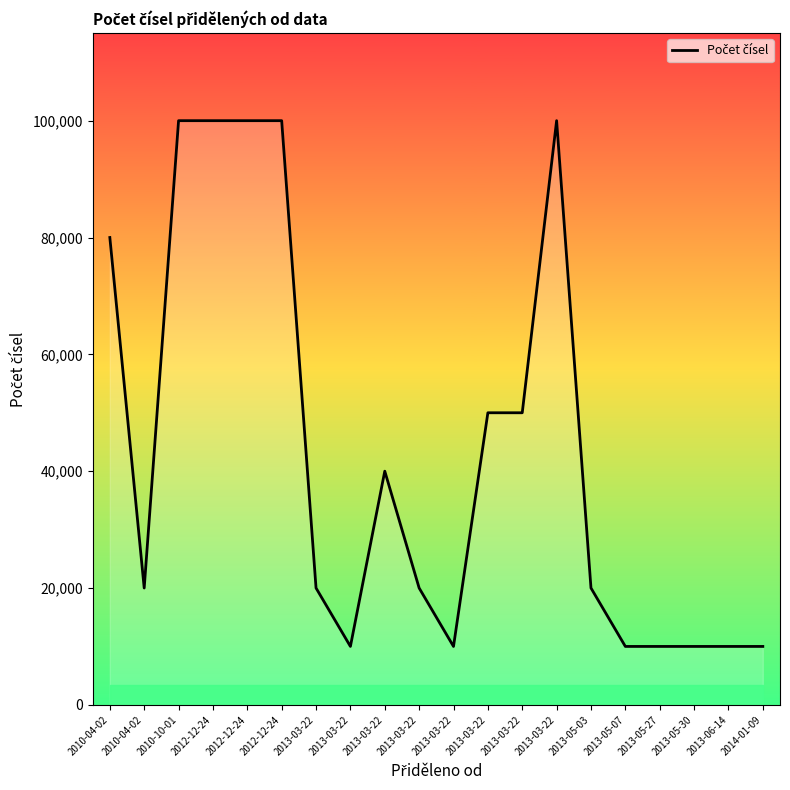

Rank the categories by value from lowest to highest.

2013-03-22, 2013-03-22, 2013-05-07, 2013-05-27, 2013-05-30, 2013-06-14, 2014-01-09, 2010-04-02, 2013-03-22, 2013-03-22, 2013-05-03, 2013-03-22, 2013-03-22, 2013-03-22, 2010-04-02, 2010-10-01, 2012-12-24, 2012-12-24, 2012-12-24, 2013-03-22